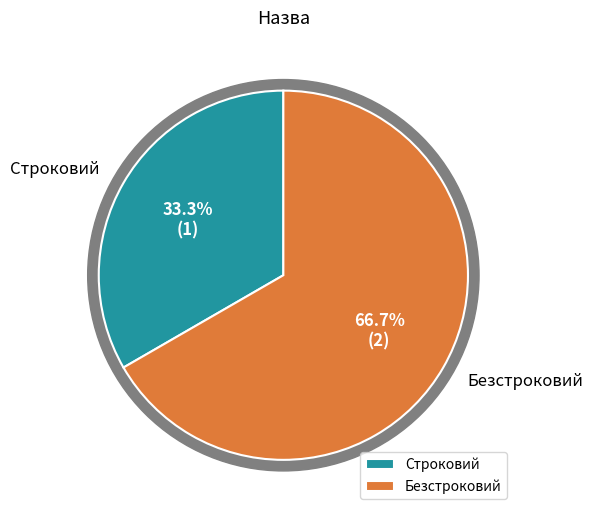

To the nearest percent, what is the difference between the Строковий and Безстроковий slice percentages?

33%